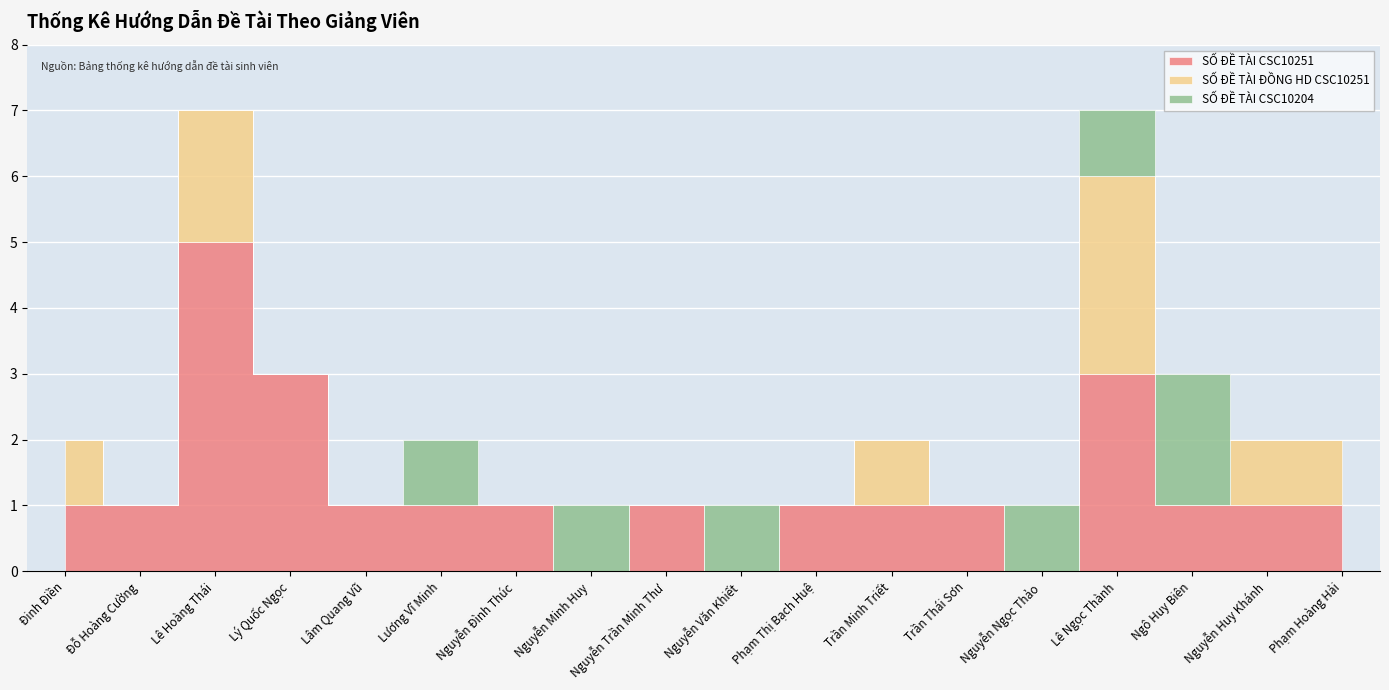

How many positive values does the SỐ ĐỀ TÀI ĐỒNG HD CSC10251 series have?

6